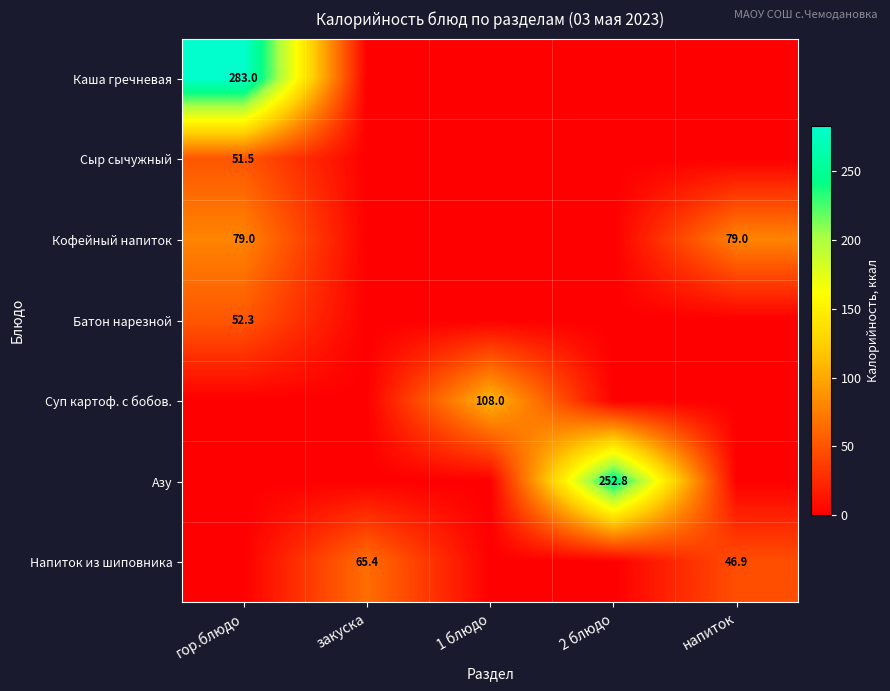

The value of Каша гречневая at гор.блюдо is 501.4. True or false?

False